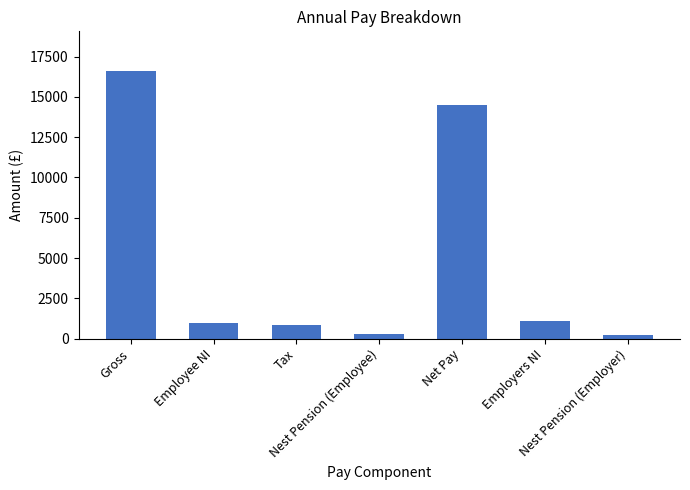

What is the label of the 4th bar from the right?

Nest Pension (Employee)